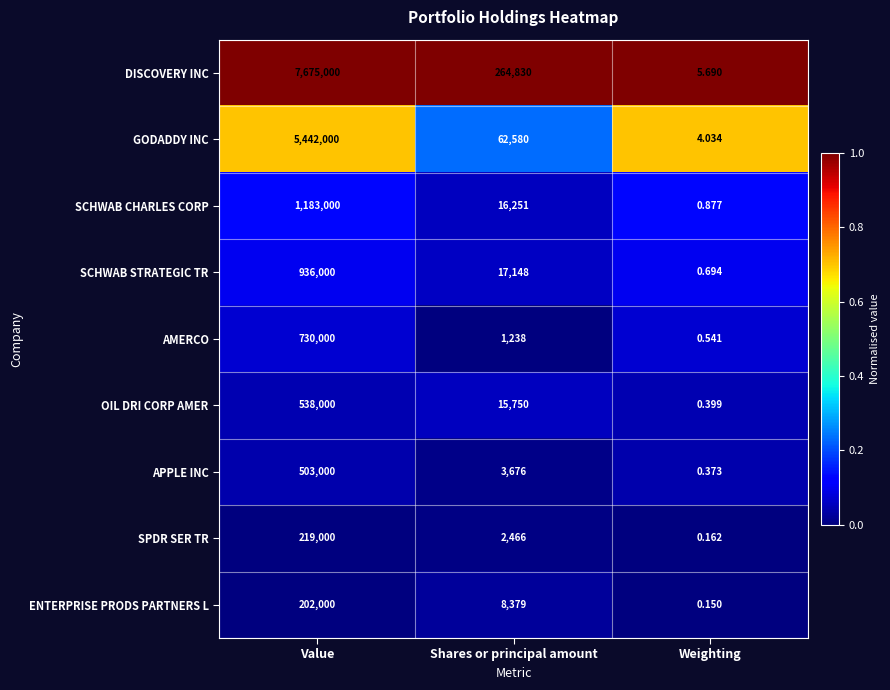

At which label does SCHWAB STRATEGIC TR first exceed 17148?

Value